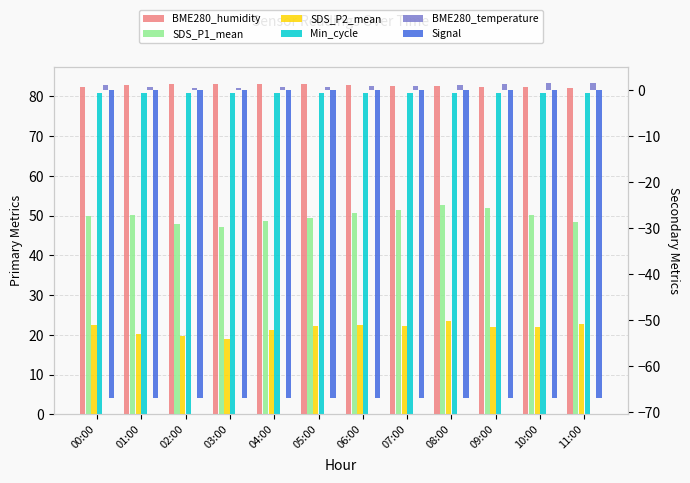

What is the average value of the Signal series?

-67.0